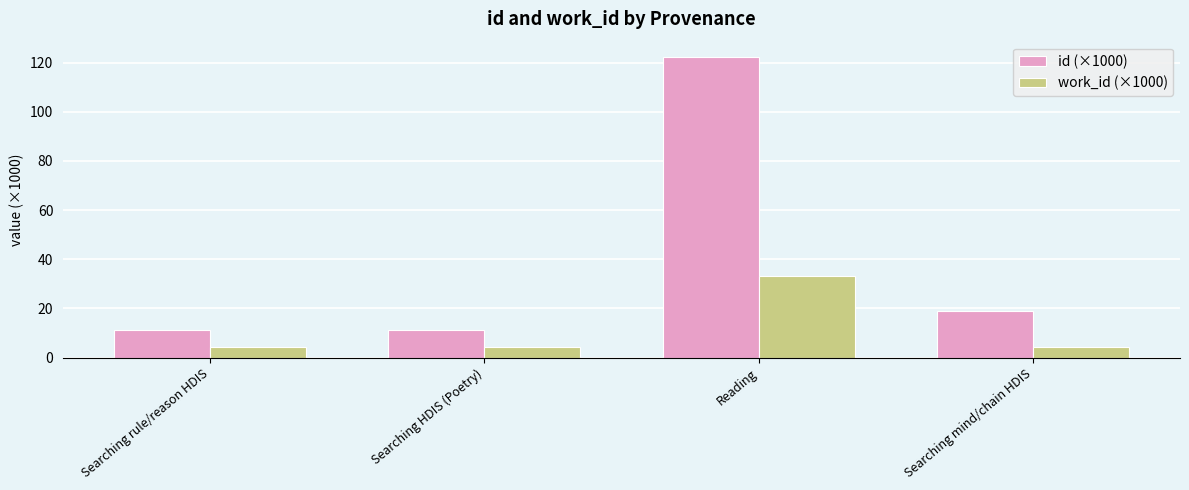

Is the value of work_id (×1000) at Searching HDIS (Poetry) greater than the value of id (×1000) at Searching rule/reason HDIS?

No